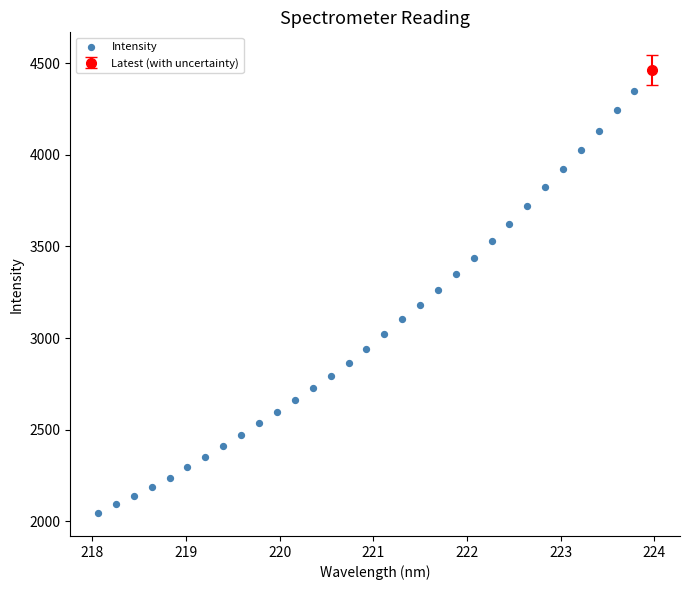

What is the range of X values (max minus min)?

5.7